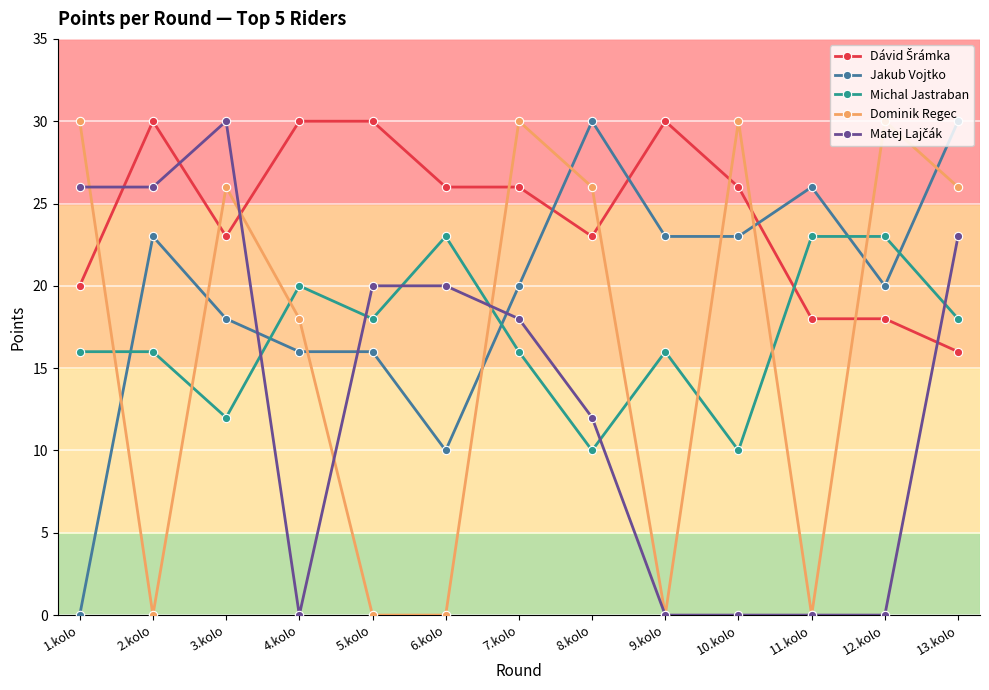

Where do Michal Jastraban and Jakub Vojtko first cross each other?

1.kolo and 2.kolo